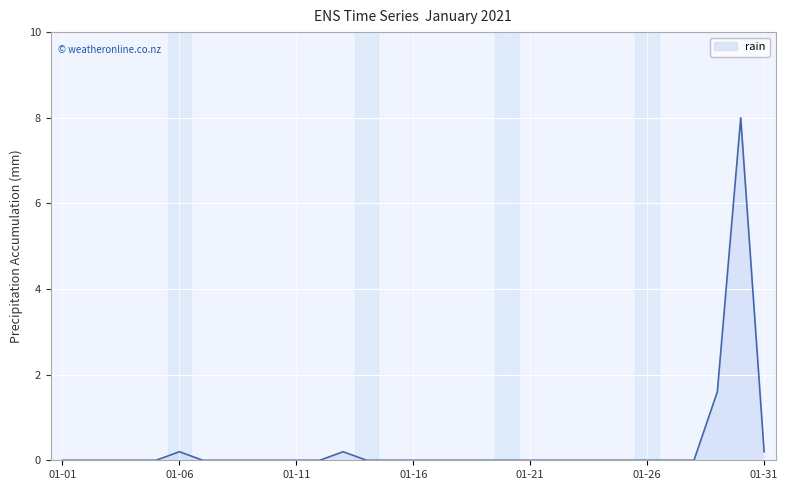

What is the maximum value shown in the chart?

8.0